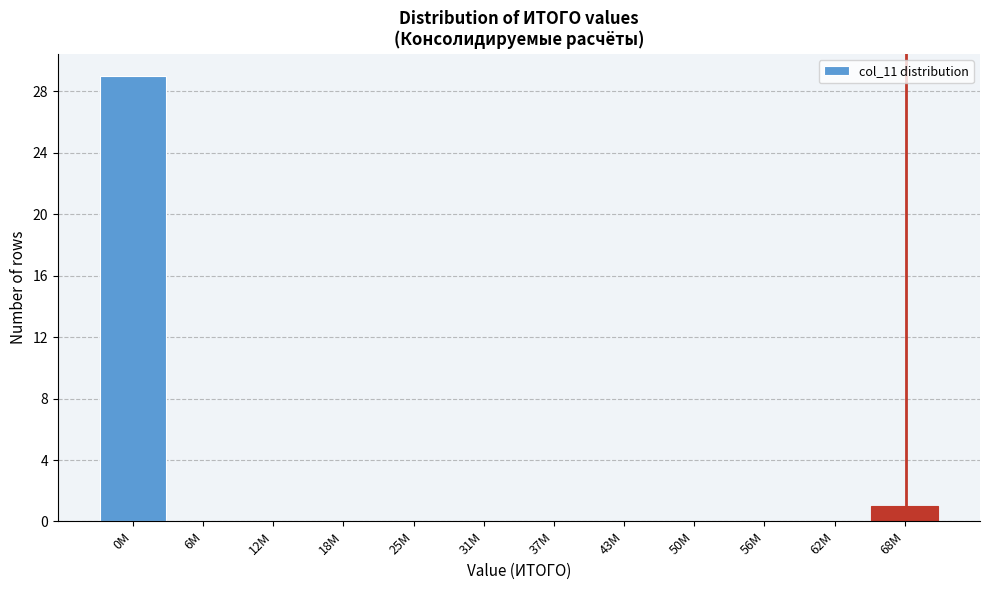

Reading left to right, list all the values displayed in this chart.

0M=29	6M=0	12M=0	18M=0	25M=0	31M=0	37M=0	43M=0	50M=0	56M=0	62M=0	68M=1